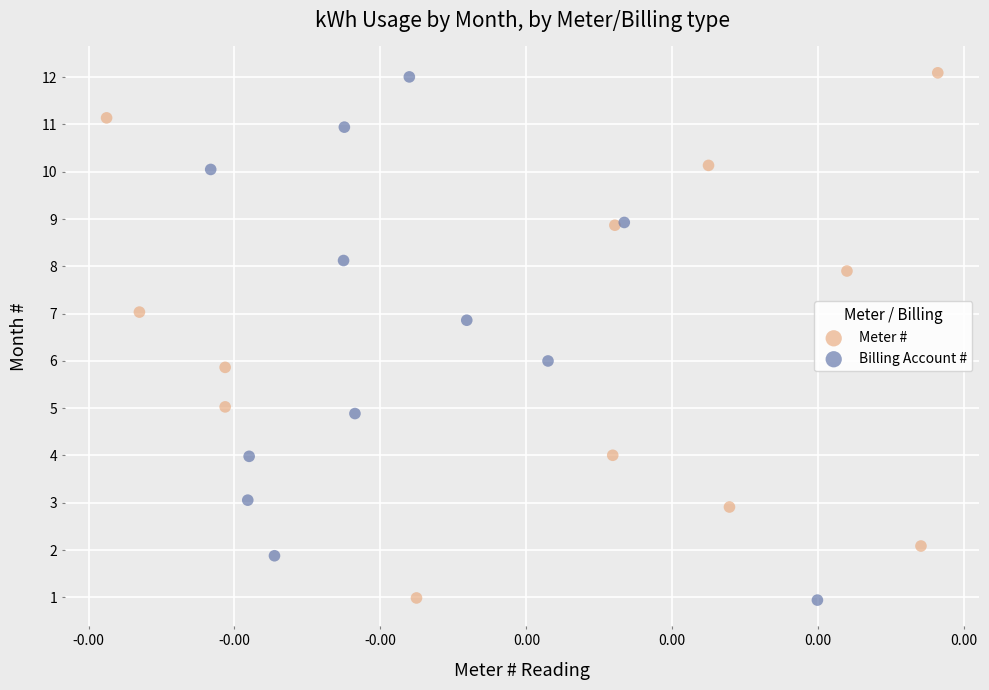

Which series has the largest Y range (max minus min)?

Meter #